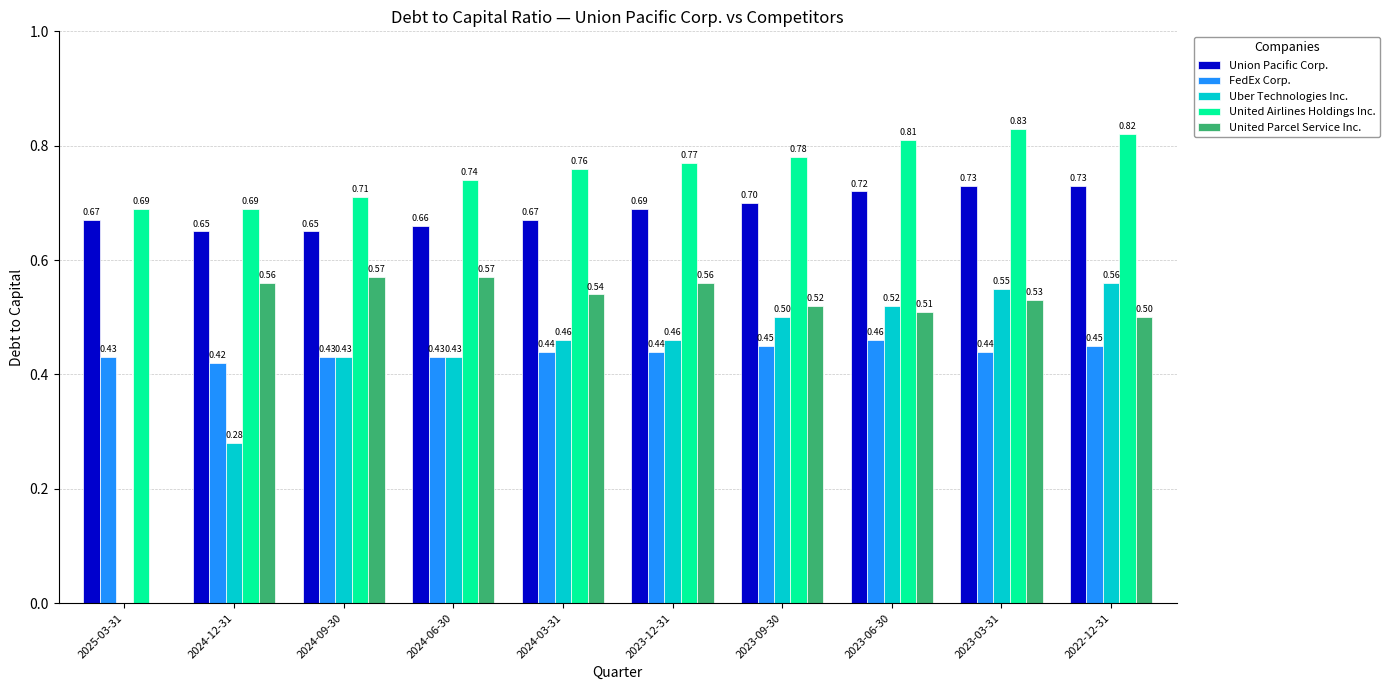

Is the value of United Airlines Holdings Inc. at 2023-09-30 greater than the value of Union Pacific Corp. at 2023-03-31?

Yes